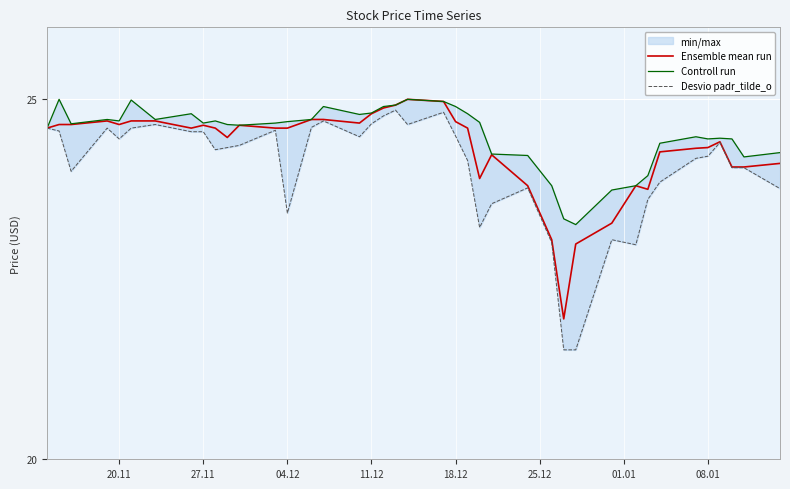

Reading left to right, transcribe all the data shown in this chart.

Ensemble mean run: 24.6	24.6	24.6	24.7	24.6	24.7	24.7	24.6	24.6	24.6	24.5	24.6	24.6	24.6	24.7	24.7	24.7	24.8	24.9	24.9	25.0	25.0	24.7	24.6	23.9	24.2	23.8	23.0	22.0	23.0	23.3	23.8	23.8	24.3	24.3	24.3	24.4	24.1	24.1	24.1
Controll run: 24.6	25.0	24.7	24.7	24.7	25.0	24.7	24.8	24.7	24.7	24.6	24.6	24.7	24.7	24.7	24.9	24.8	24.8	24.9	24.9	25.0	25.0	24.9	24.8	24.7	24.2	24.2	23.8	23.3	23.3	23.7	23.8	23.9	24.4	24.5	24.5	24.5	24.5	24.2	24.3
Desvio padr_tilde_o: 24.6	24.6	24.0	24.6	24.5	24.6	24.6	24.5	24.5	24.3	24.3	24.4	24.6	23.4	24.6	24.7	24.5	24.7	24.8	24.9	24.6	24.8	24.5	24.1	23.2	23.5	23.8	23.0	21.5	21.5	23.0	23.0	23.6	23.9	24.2	24.2	24.4	24.0	24.0	23.8